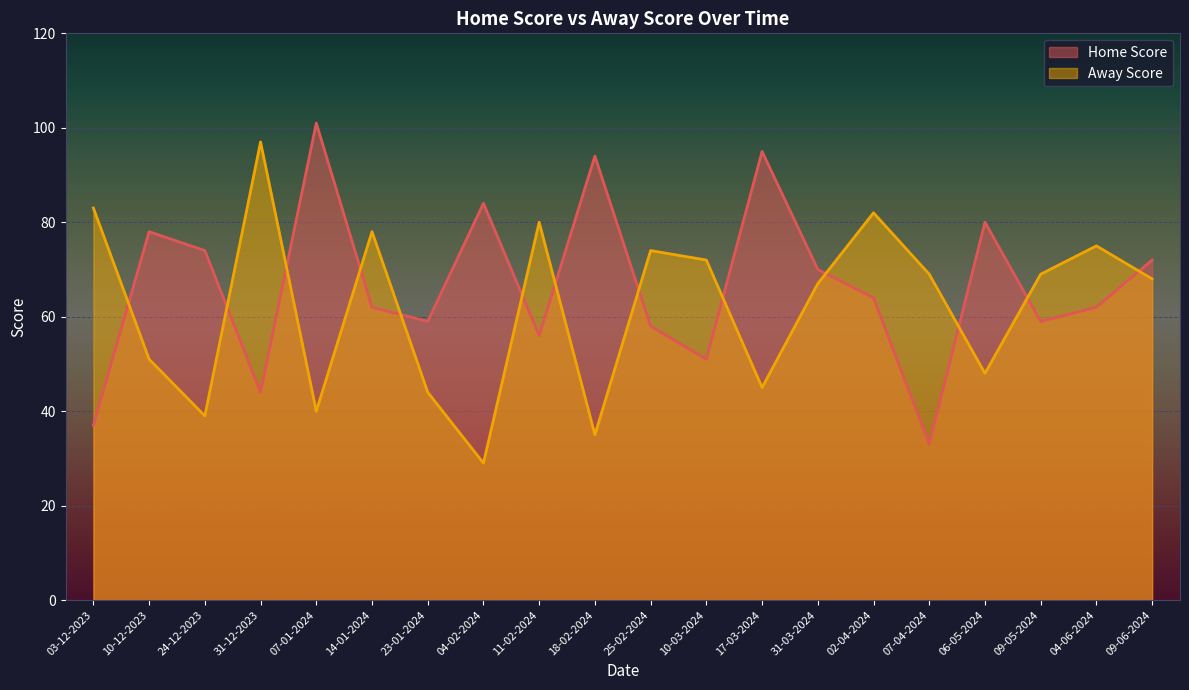

How many lines are shown in the chart?

2